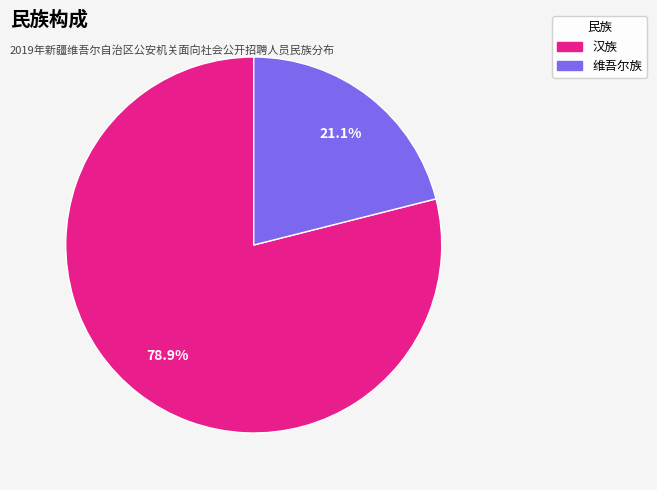

What is the total percentage of 维吾尔族 and 汉族?

100.0%